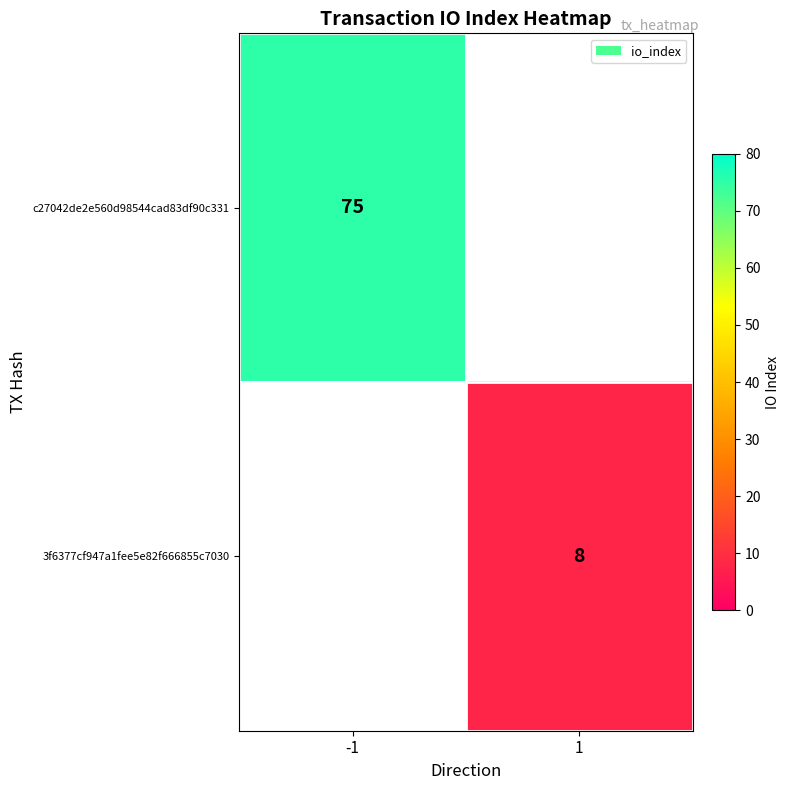

Is it true that 3f6377cf947a1fee5e82f666855c7030 equals 13 at 1?

False